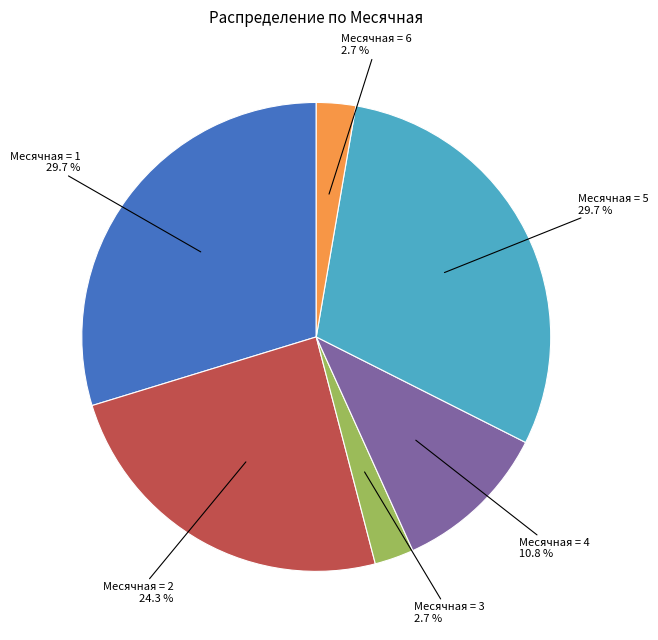

Does any single category account for the majority?

No